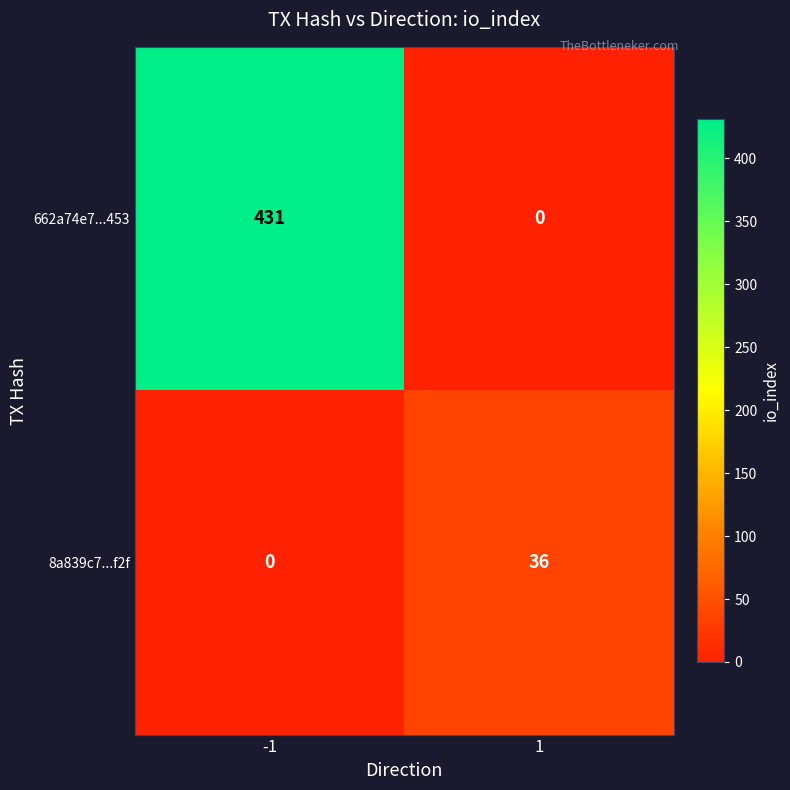

How many values in 662a74e7...453 are above zero?

1